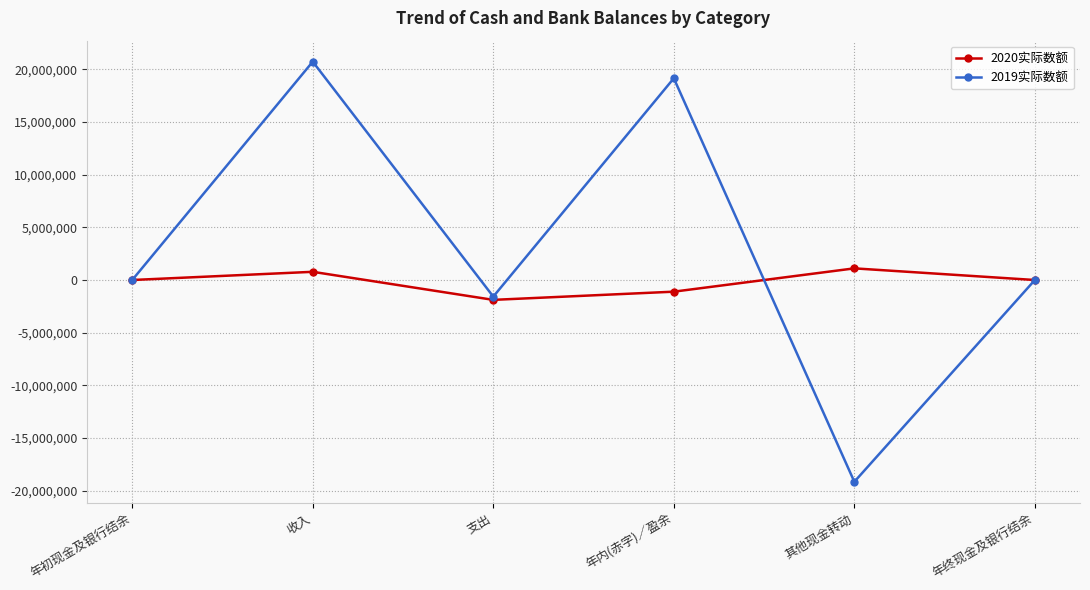

List the series in order of their peak value, lowest first.

2020实际数额, 2019实际数额